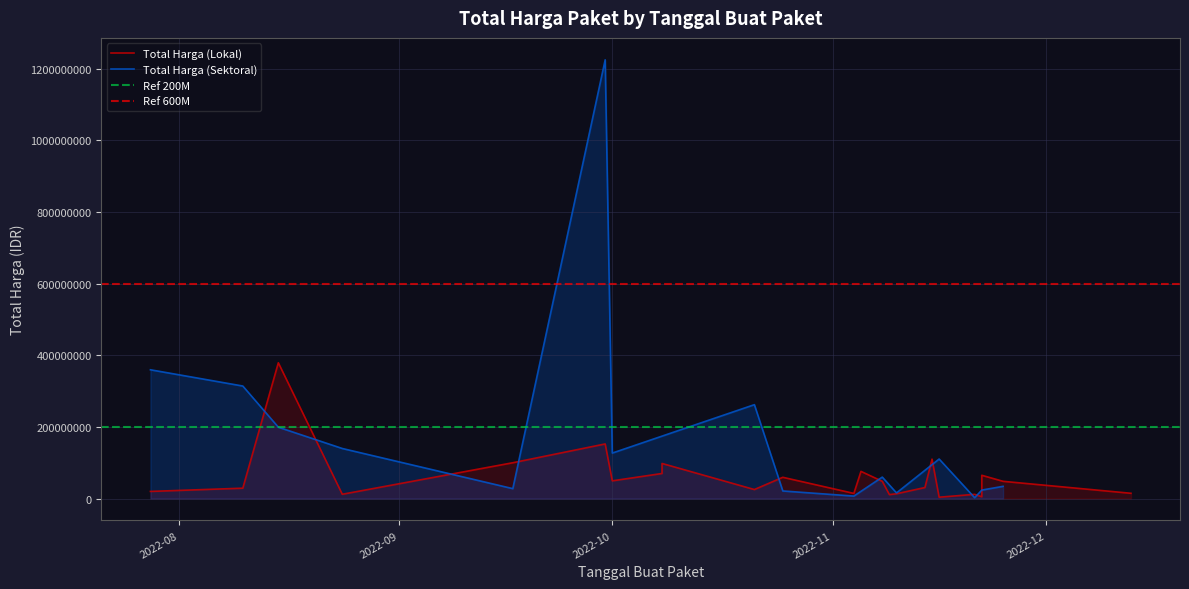

True or false: Total Harga (Sektoral) has more than 1 interior local peaks.

True